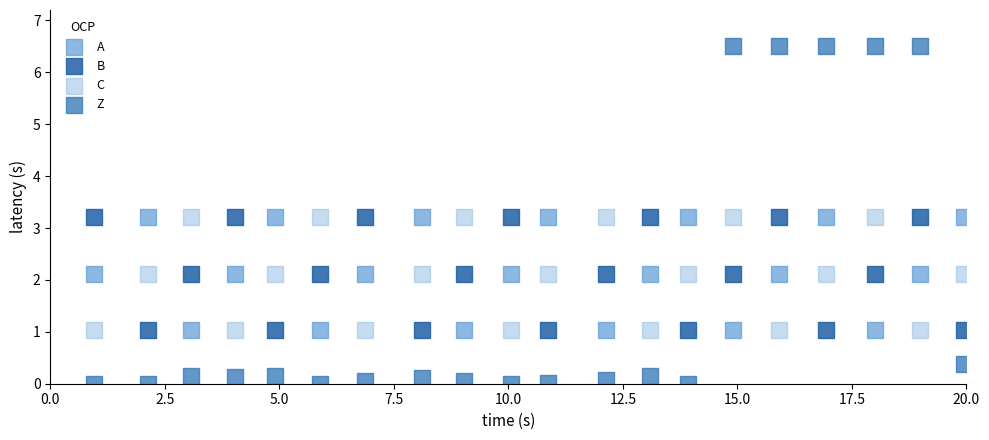

Across all data points, what is the range of Y values (max minus min)?

6.5